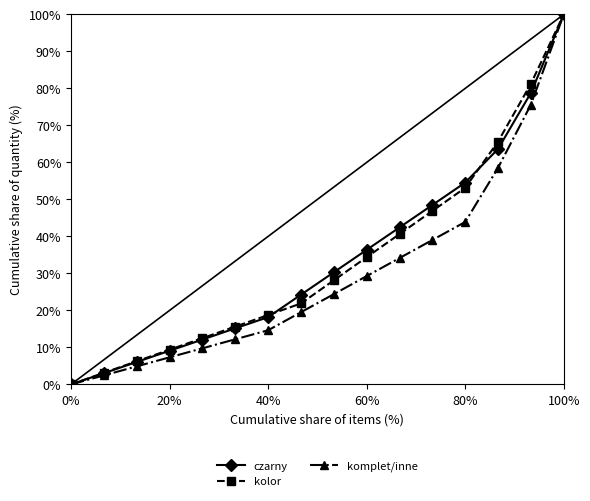

At how many categories does at least one series exceed 23?

9